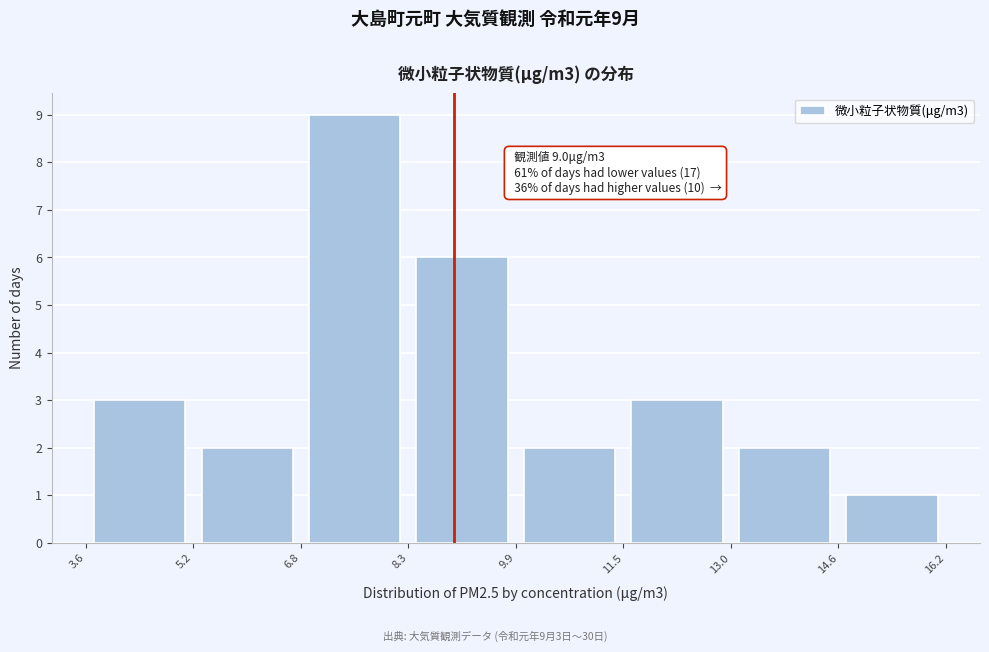

Over which range of the x-axis is the bar tallest?

6.8 to 8.3